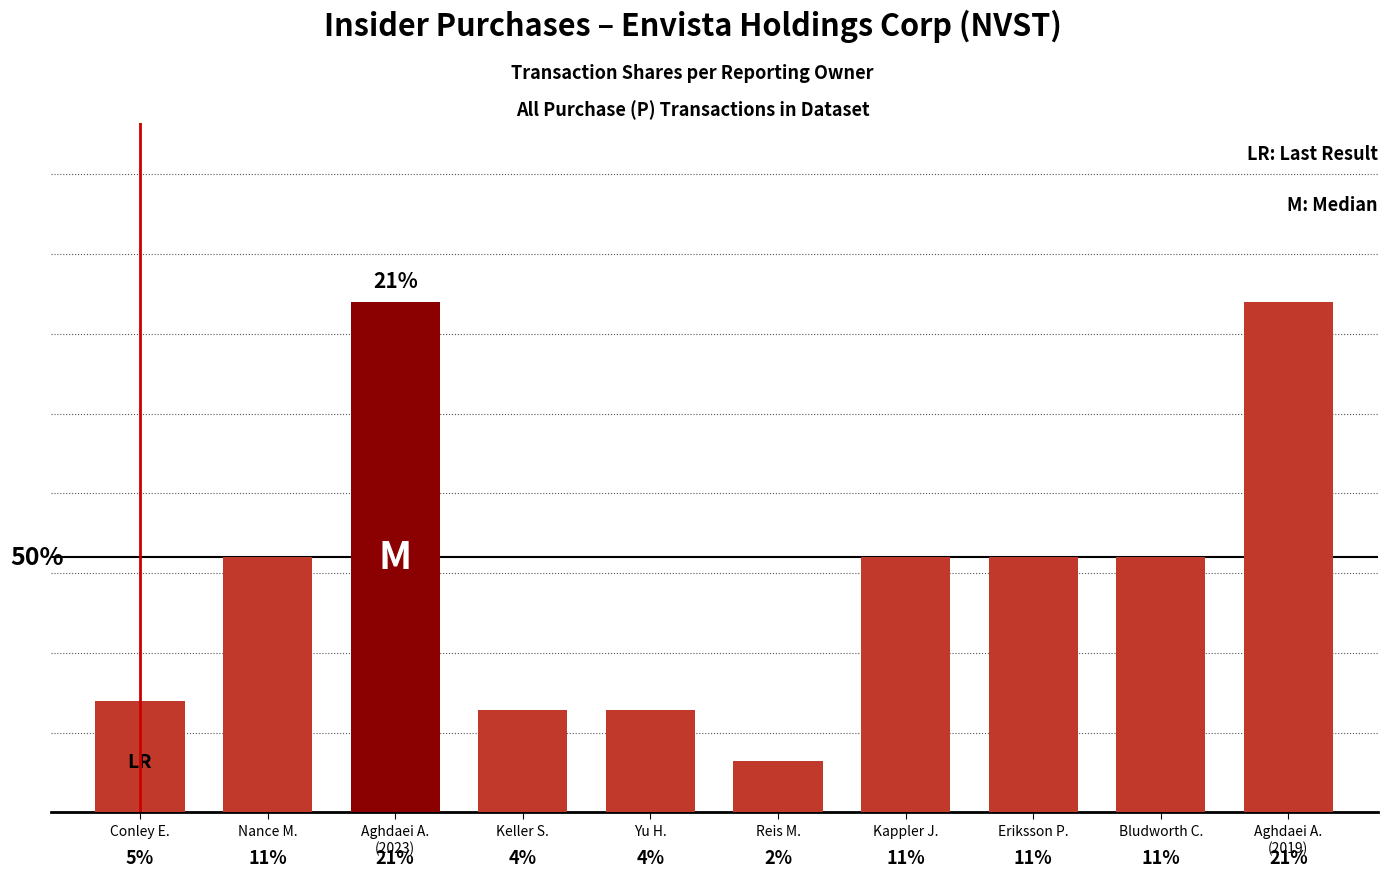

Reading right to left, list all the values displayed in this chart.

10000	5000	5000	5000	1000	2000	2000	10000	5000	2185